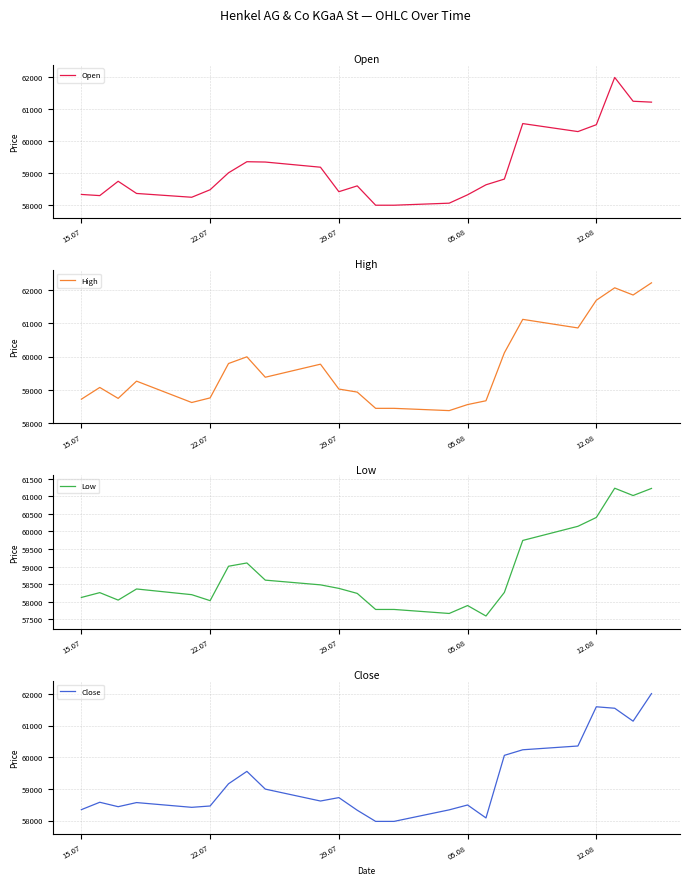

What is the sum of all Low values?

1411643